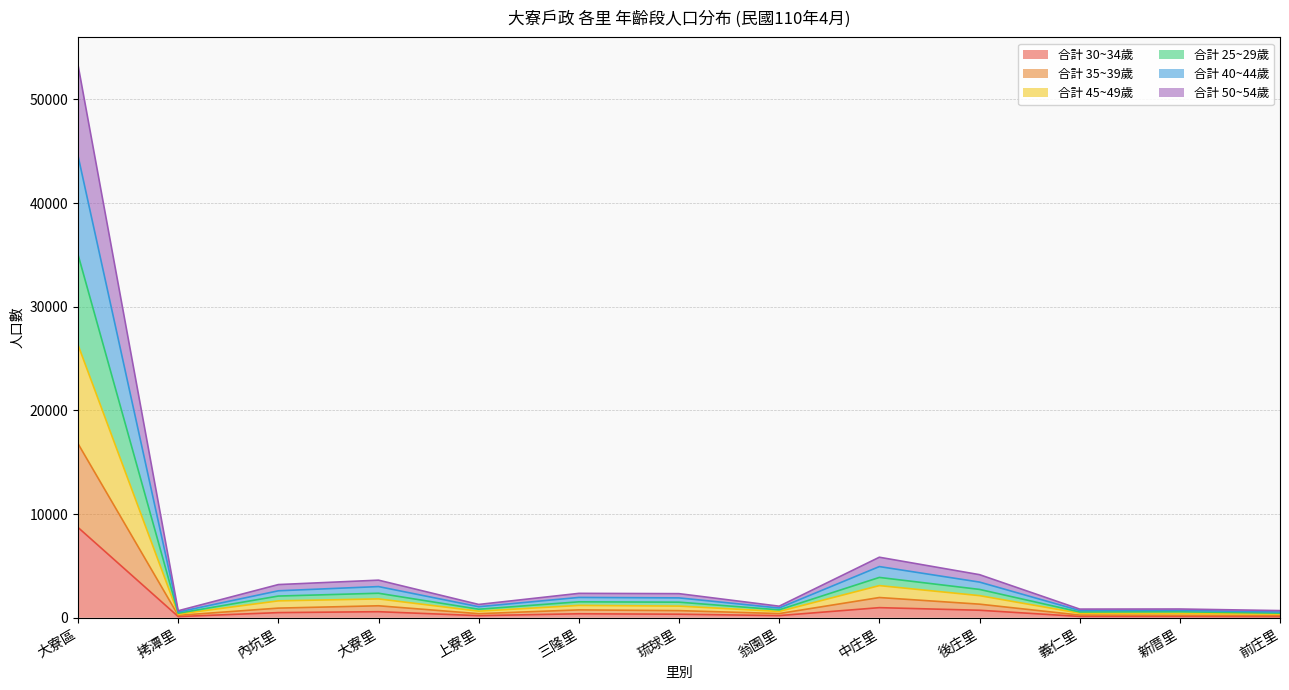

What are all the series names shown in the legend?

合計 30~34歲, 合計 35~39歲, 合計 45~49歲, 合計 25~29歲, 合計 40~44歲, 合計 50~54歲